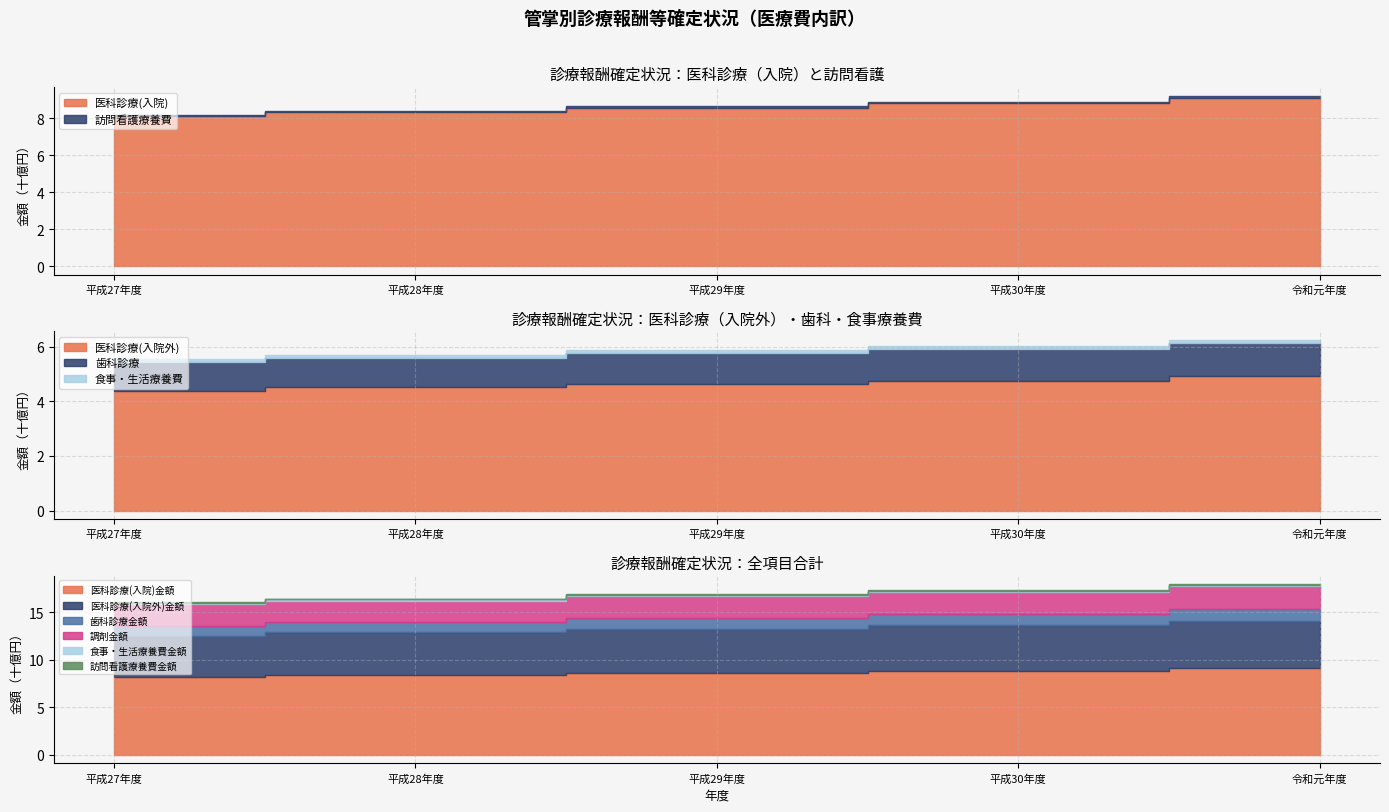

What is the minimum value for 食事・生活療養費金額?

103982964.0